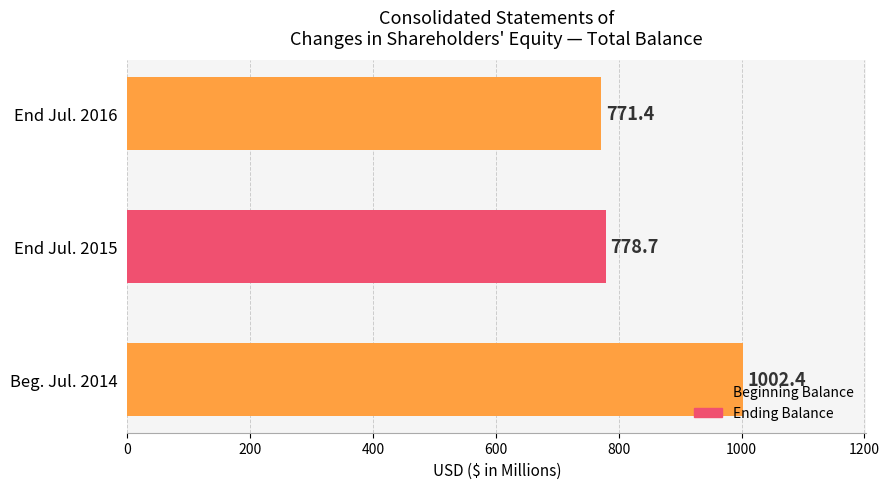

What is the difference between the maximum and second lowest values?

223.7